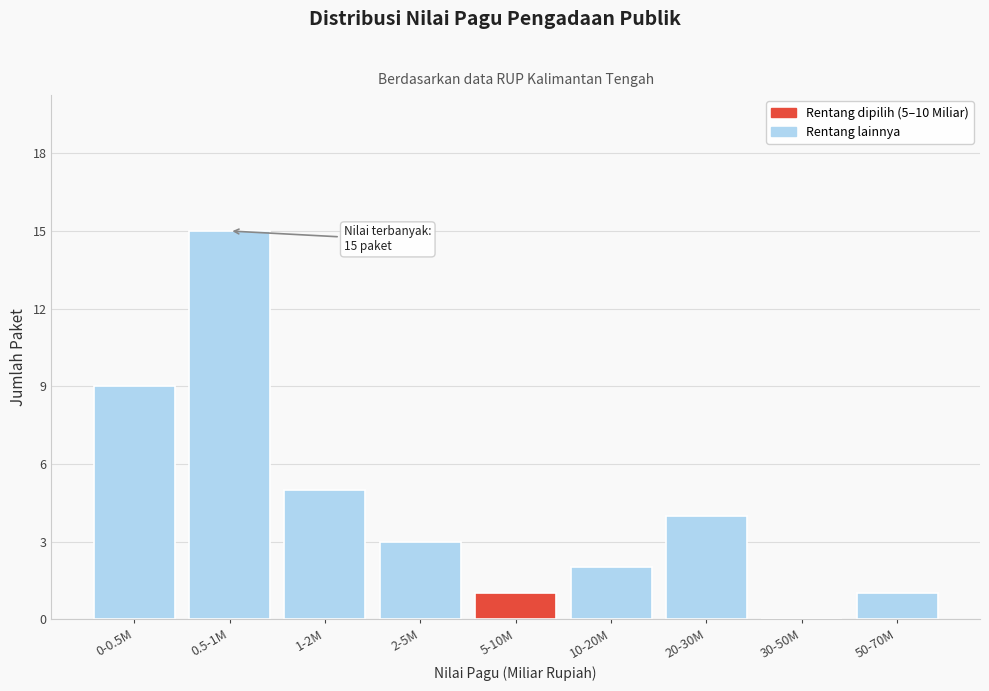

Reading left to right, transcribe all the data shown in this chart.

0-0.5M=9	0.5-1M=15	1-2M=5	2-5M=3	5-10M=1	10-20M=2	20-30M=4	30-50M=0	50-70M=1